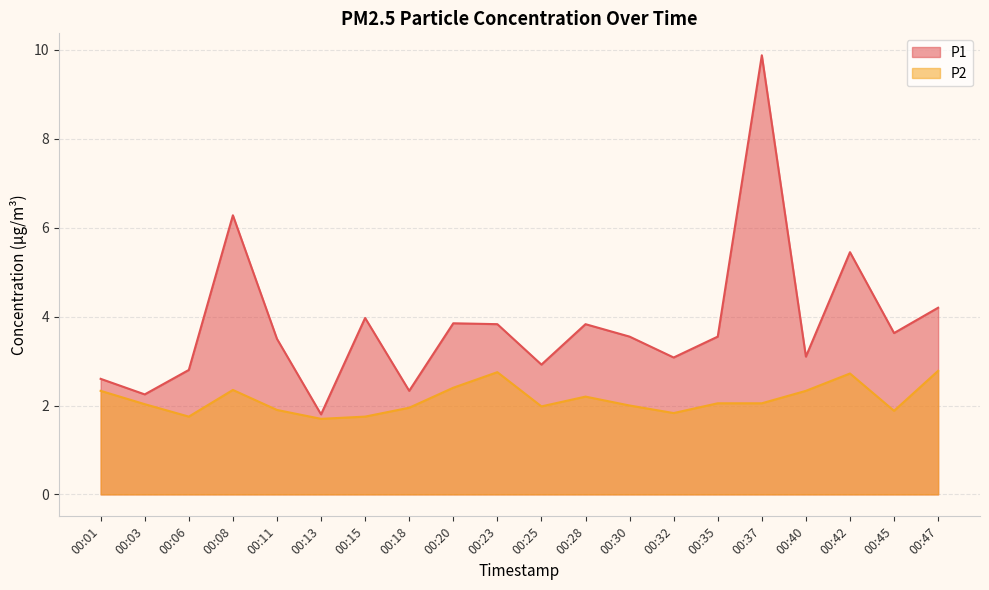

List the series in order of their peak value, highest first.

P1, P2